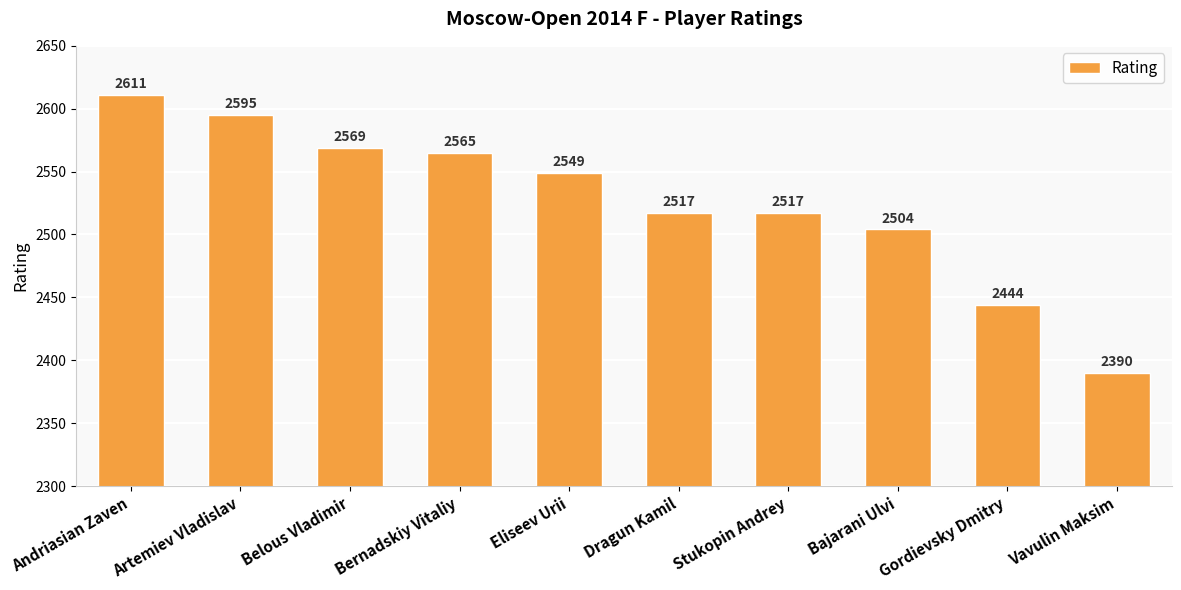

What is the greatest value displayed?

2611